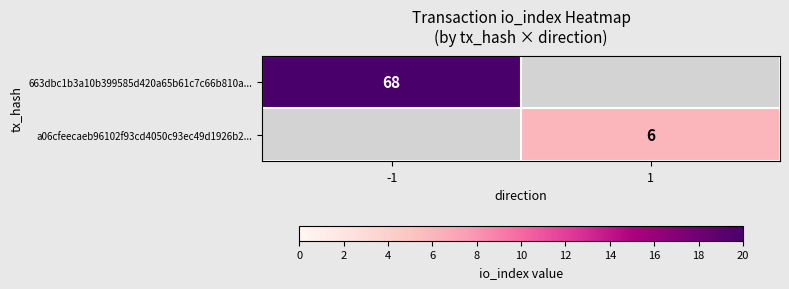

The a06cfeecaeb96102f93cd4050c93ec49d1926b2... series shows 6 at 1. True or false?

True